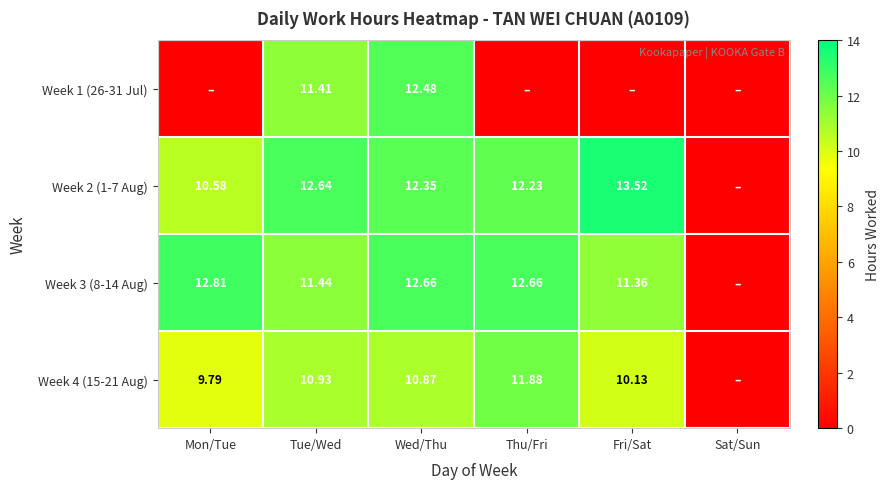

True or false: Week 3 (8-14 Aug) has a value of 11.4 at Tue/Wed.

True